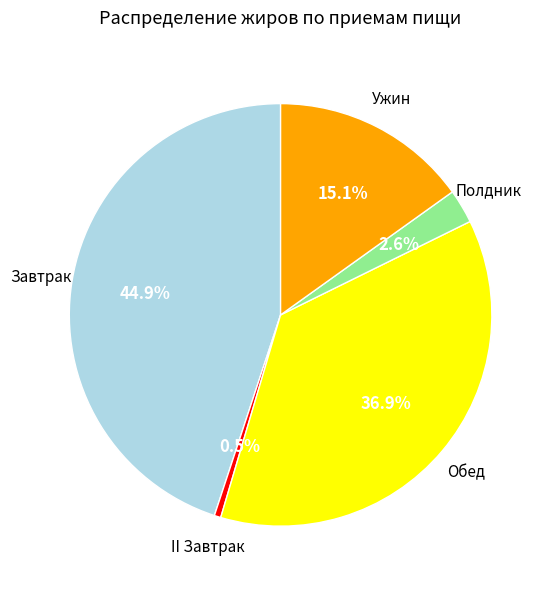

Does any single category account for the majority?

No